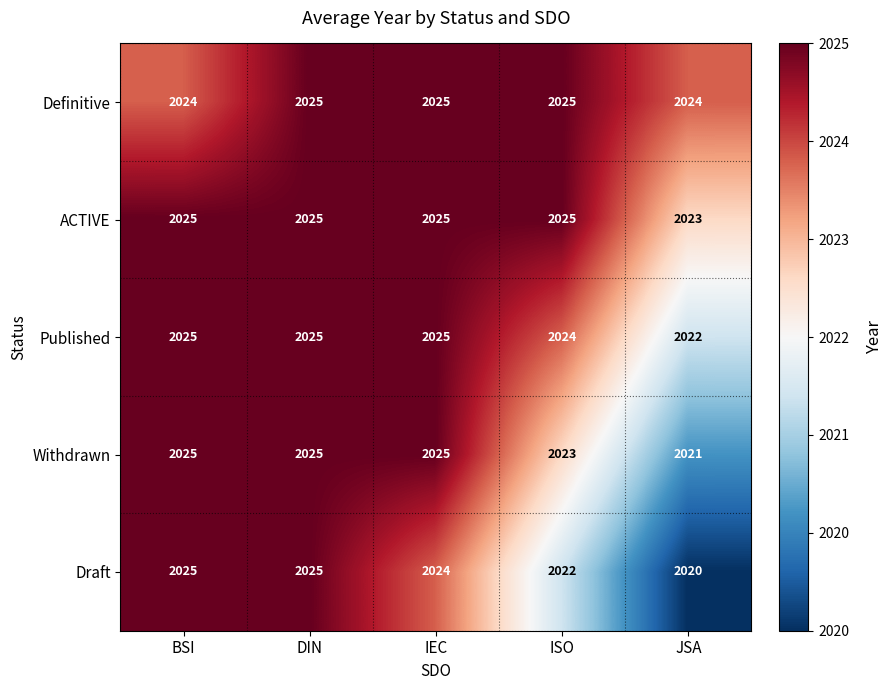

What is the spread (max minus min) of values at JSA?

4